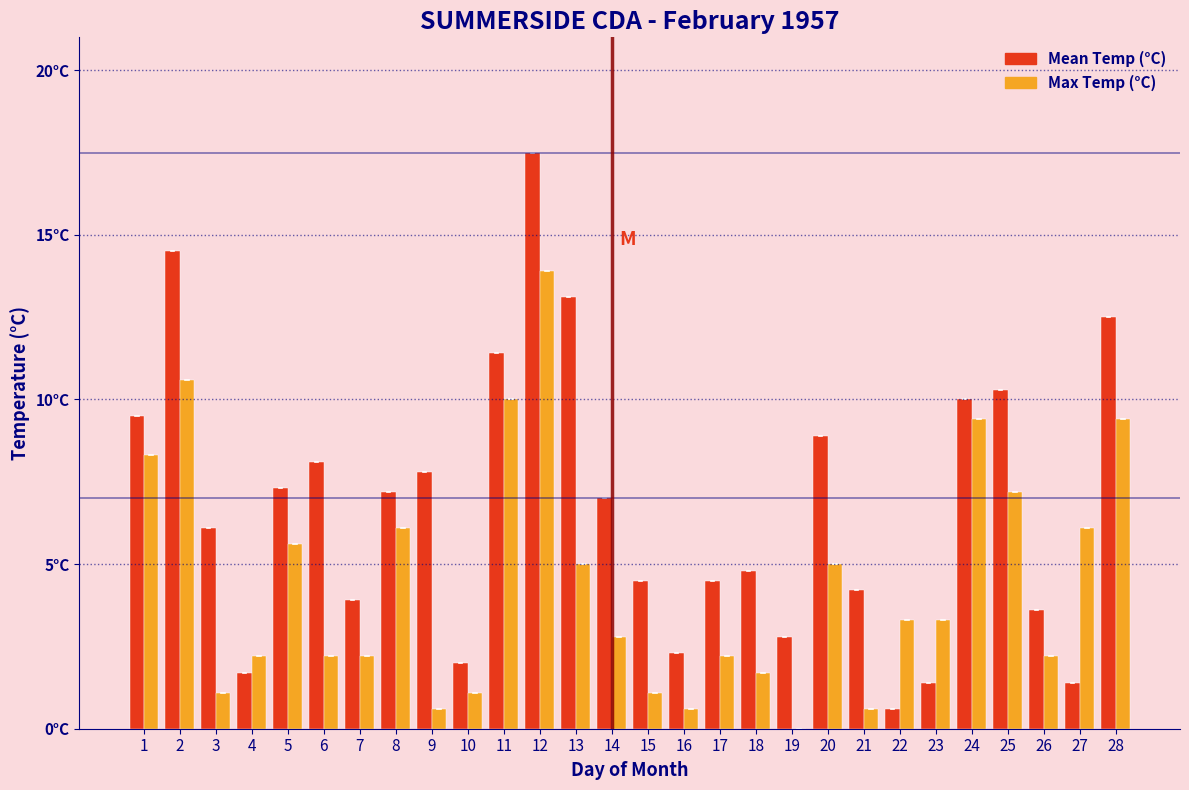

What are all the series names shown in the legend?

Mean Temp (°C), Max Temp (°C)